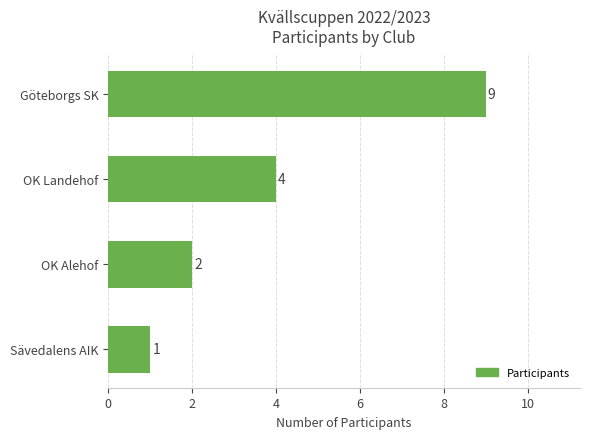

The value at OK Alehof is 3. True or false?

False